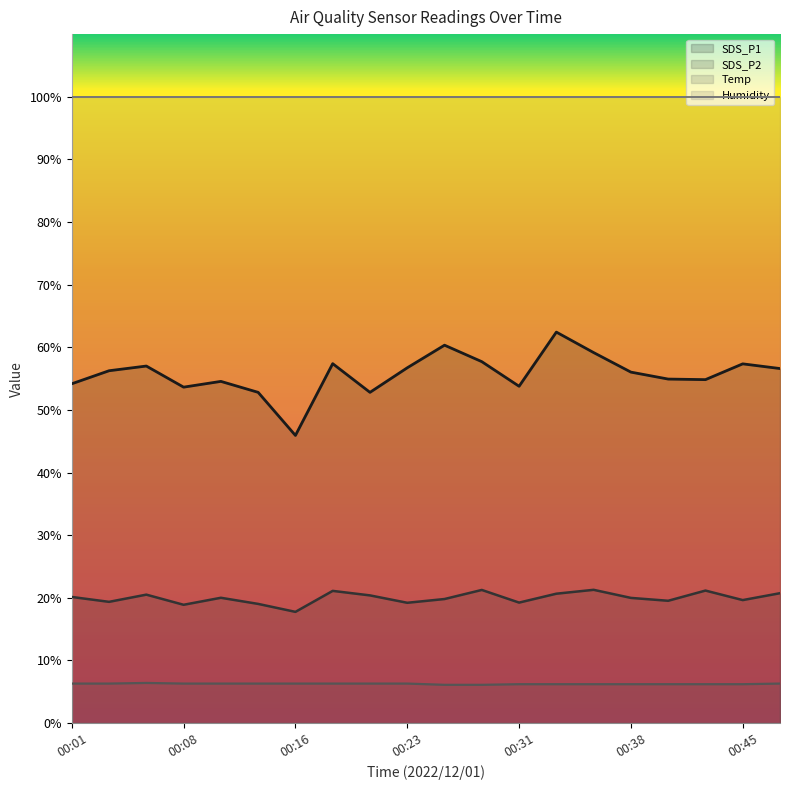

Where is the first local minimum for SDS_P1?

00:08